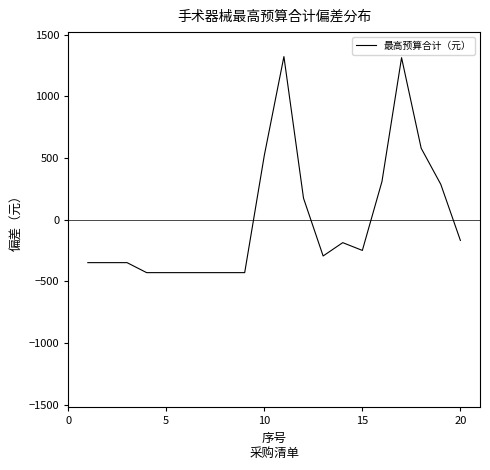

What is the difference between the maximum and minimum values?

1750.5